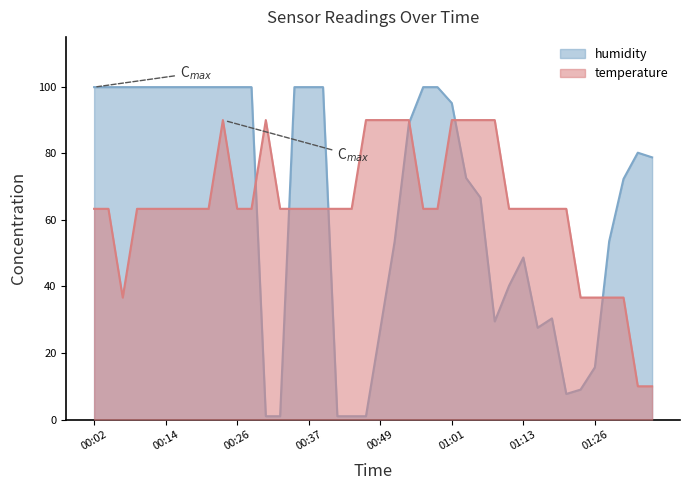

At 00:52, list the series in order from largest to smallest.

temperature, humidity